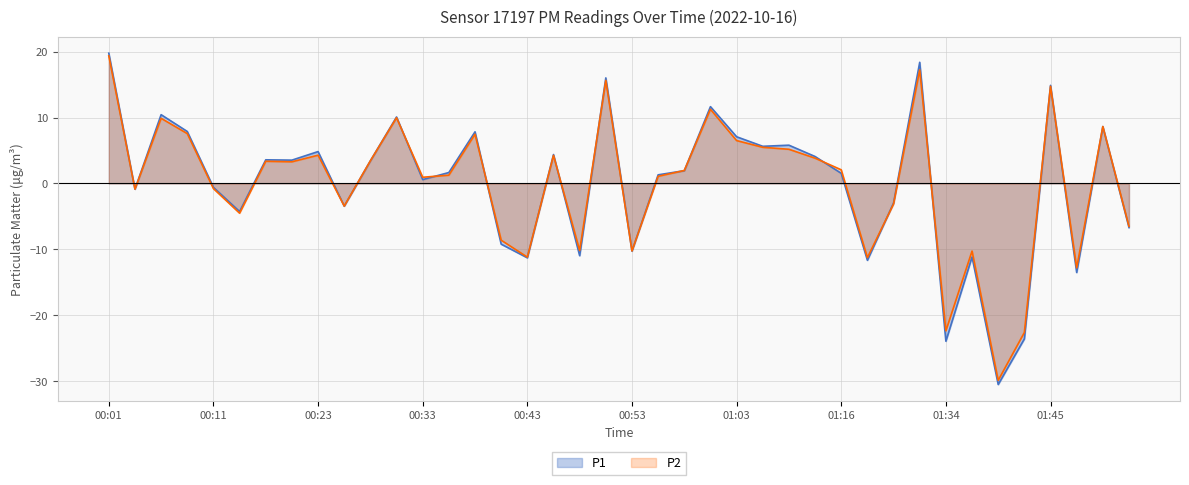

What is the minimum value for P2?

-29.9